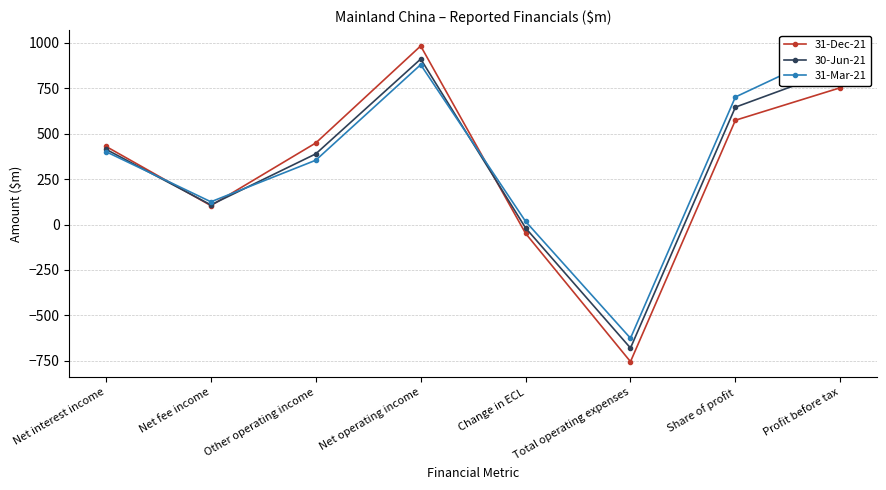

What is the minimum value for 30-Jun-21?

-680